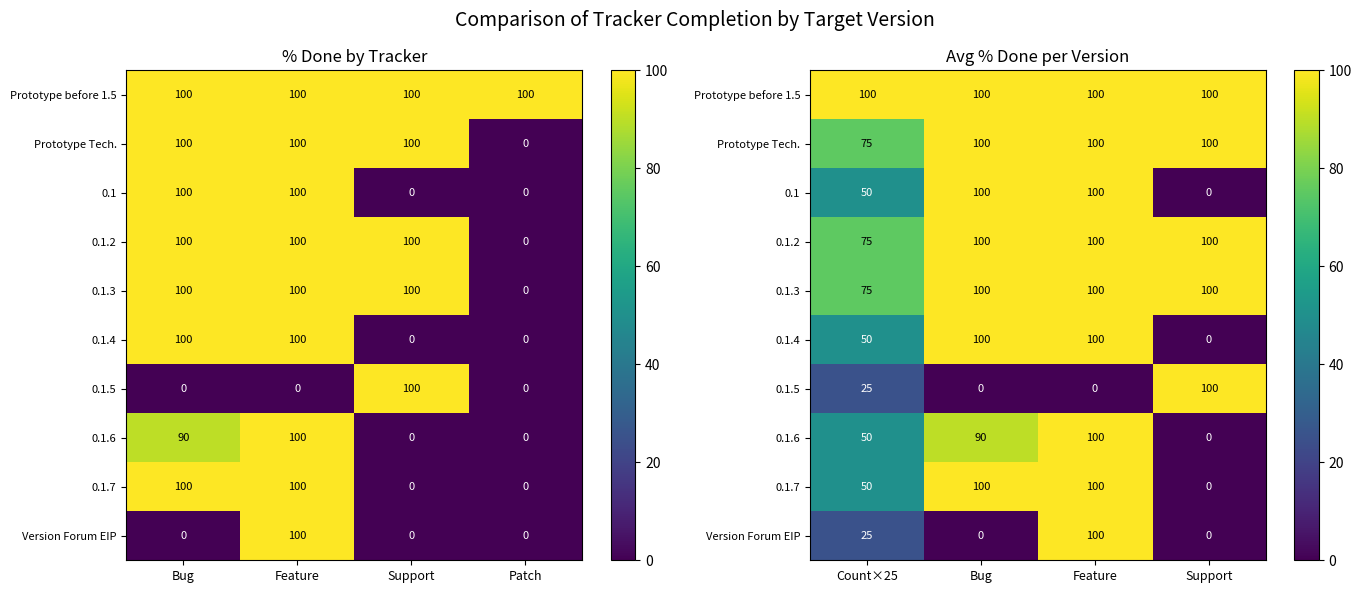

At which label is 0.1.7 closest to 50?

Count×25